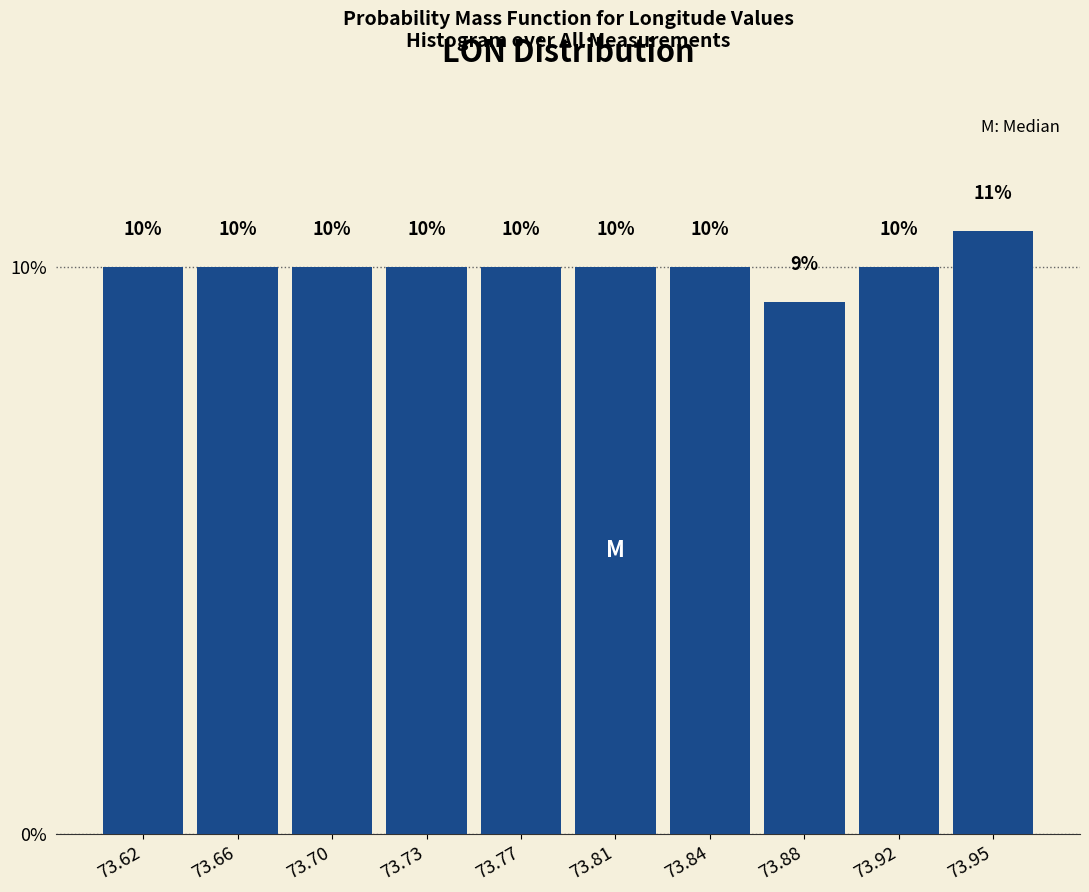

What is the sum of all values?

100.0